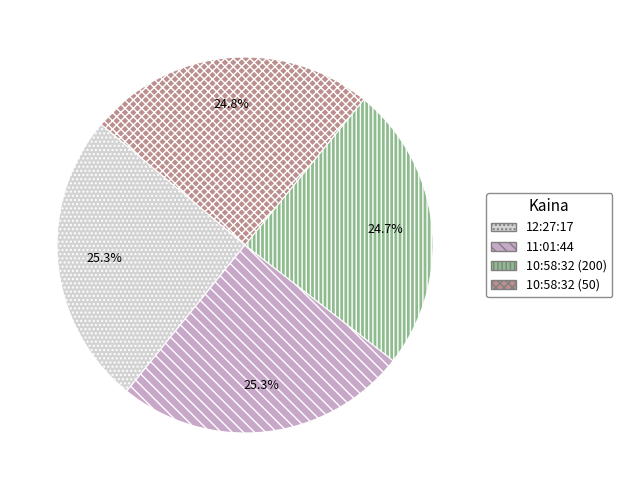

To the nearest percent, what percentage of the pie is 12:27:17?

25%